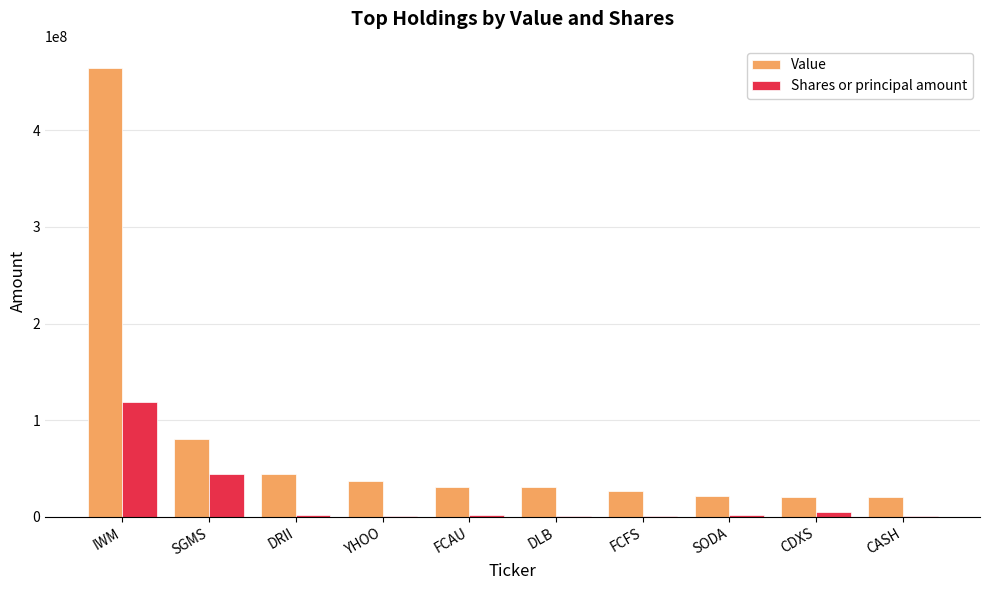

Which series has the largest total across all categories?

Value